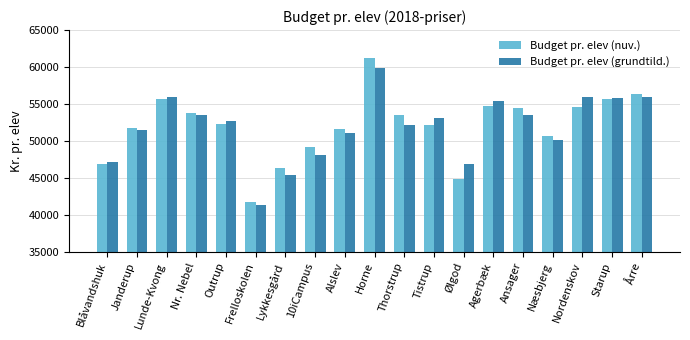

List the series in order of their peak value, highest first.

Budget pr. elev (nuv.), Budget pr. elev (grundtild.)